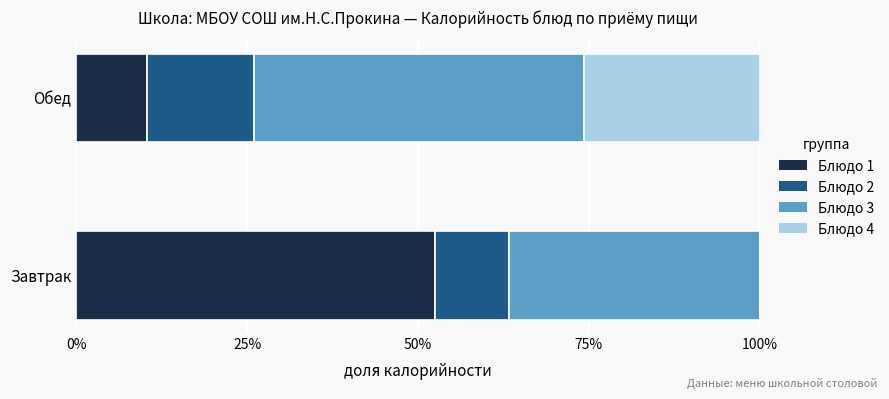

What are all the series names shown in the legend?

Блюдо 1, Блюдо 2, Блюдо 3, Блюдо 4